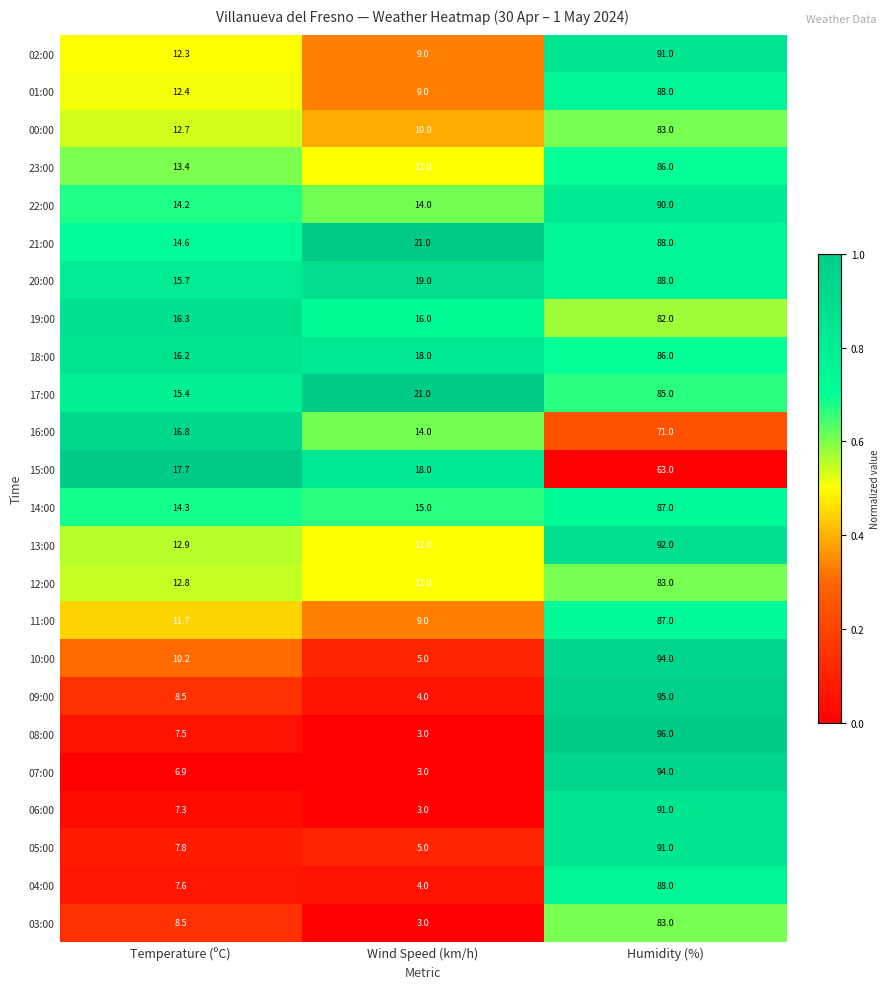

What is the spread (max minus min) of values at Humidity (%)?

33.0